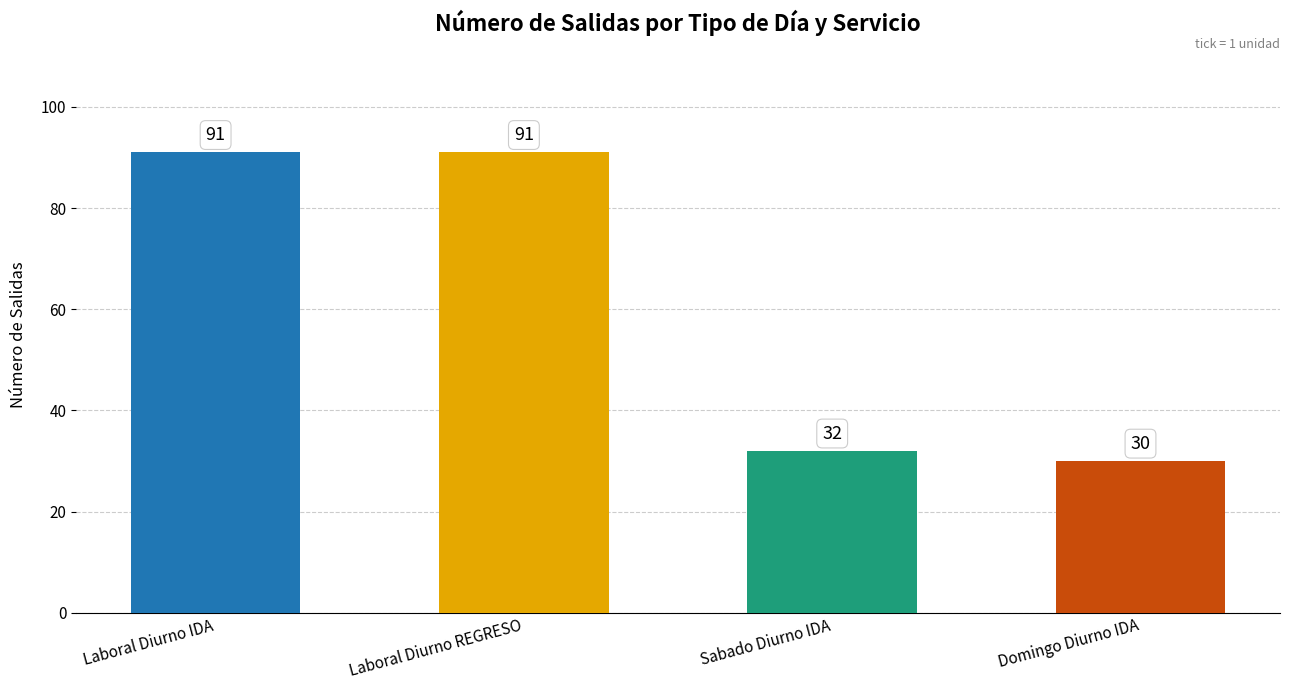

Reading left to right, list all the values displayed in this chart.

Laboral Diurno IDA=91	Laboral Diurno REGRESO=91	Sabado Diurno IDA=32	Domingo Diurno IDA=30